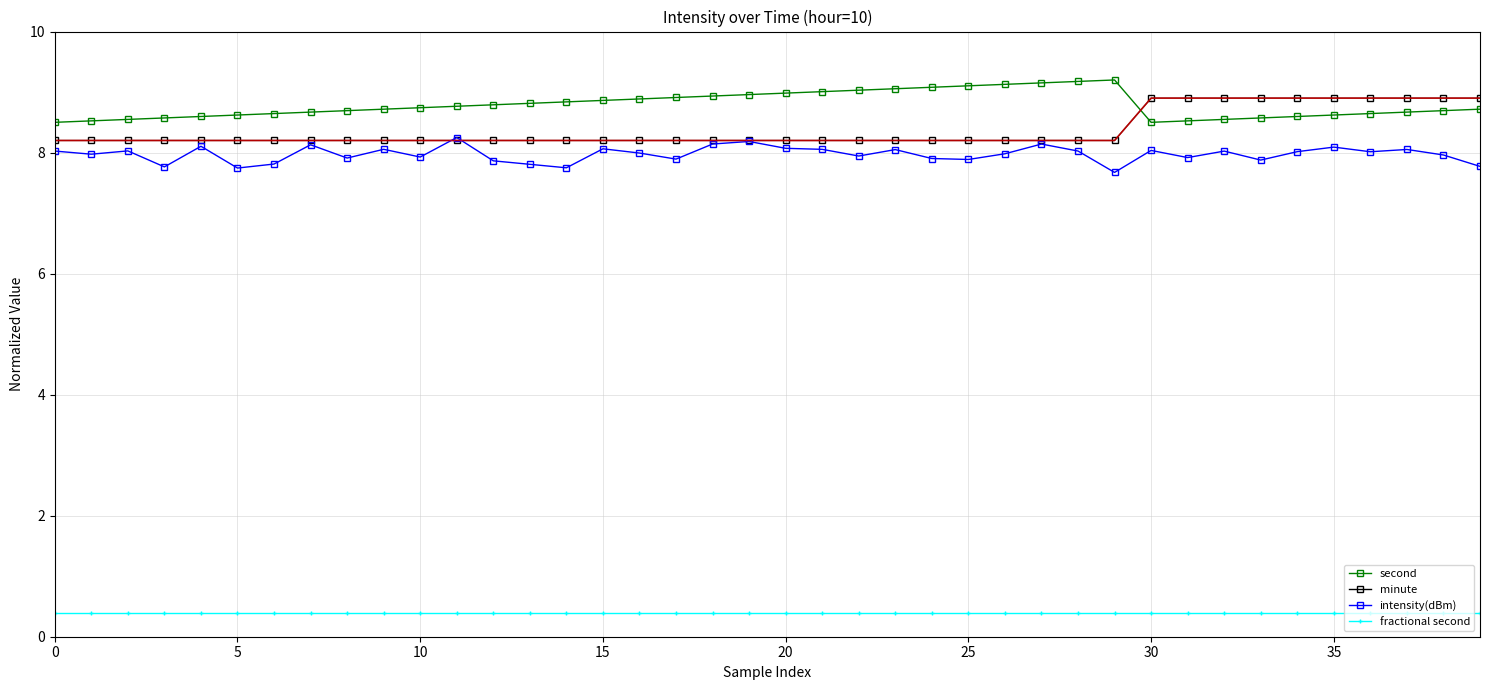

At how many categories does at least one series exceed 0?

40